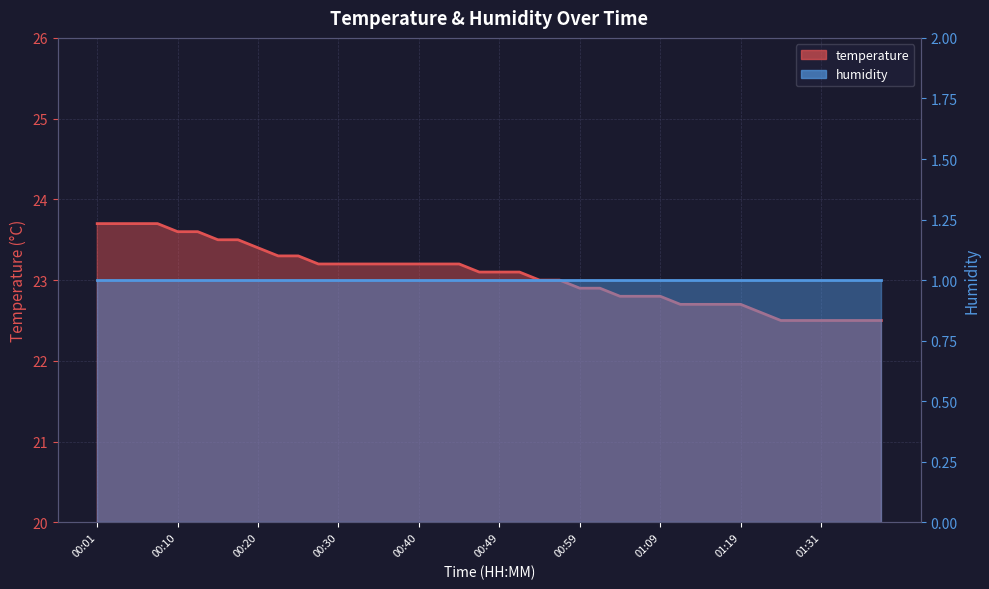

Rank the categories by value from highest to lowest.

00:01, 00:03, 00:06, 00:08, 00:10, 00:13, 00:15, 00:18, 00:20, 00:23, 00:25, 00:27, 00:30, 00:32, 00:35, 00:37, 00:40, 00:42, 00:44, 00:47, 00:49, 00:52, 00:54, 00:57, 00:59, 01:01, 01:04, 01:06, 01:09, 01:11, 01:14, 01:16, 01:19, 01:21, 01:26, 01:28, 01:31, 01:33, 01:36, 01:38